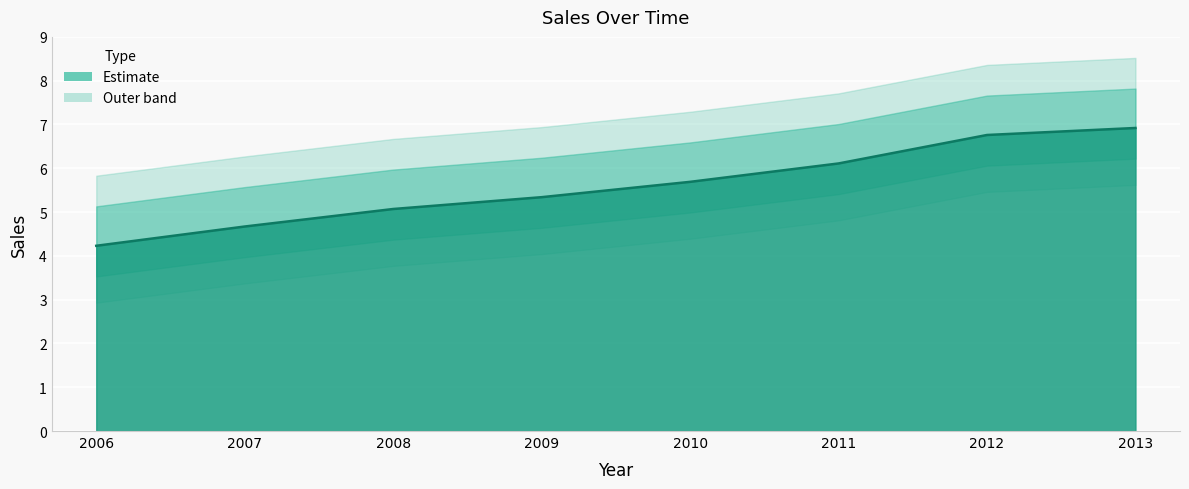

Reading right to left, list all the values displayed in this chart.

6.9	6.8	6.1	5.7	5.3	5.1	4.7	4.2